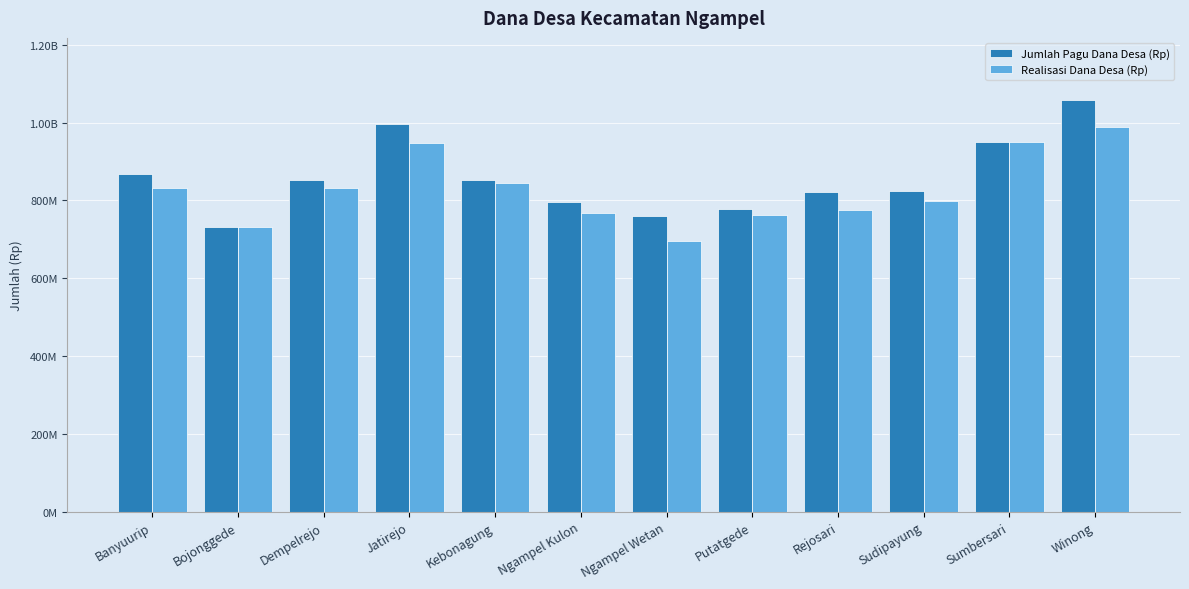

What is the value of the Realisasi Dana Desa (Rp) bar at the 10th from the left?

798232600